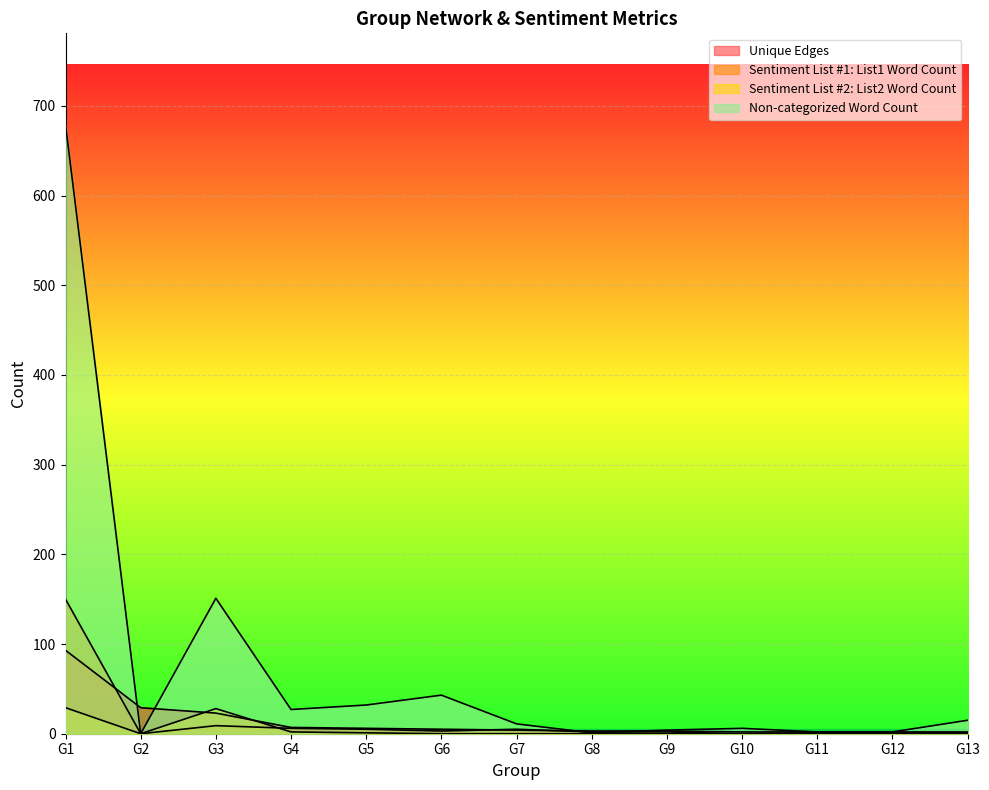

Reading left to right, transcribe all the data shown in this chart.

Unique Edges: 93	29	23	7	6	5	4	3	3	2	2	2	2
Sentiment List #1: List1 Word Count: 150	0	9	6	5	3	5	2	2	0	1	1	1
Sentiment List #2: List2 Word Count: 29	0	28	2	1	0	0	0	0	0	0	0	0
Non-categorized Word Count: 679	0	151	27	32	43	11	1	4	6	2	2	15